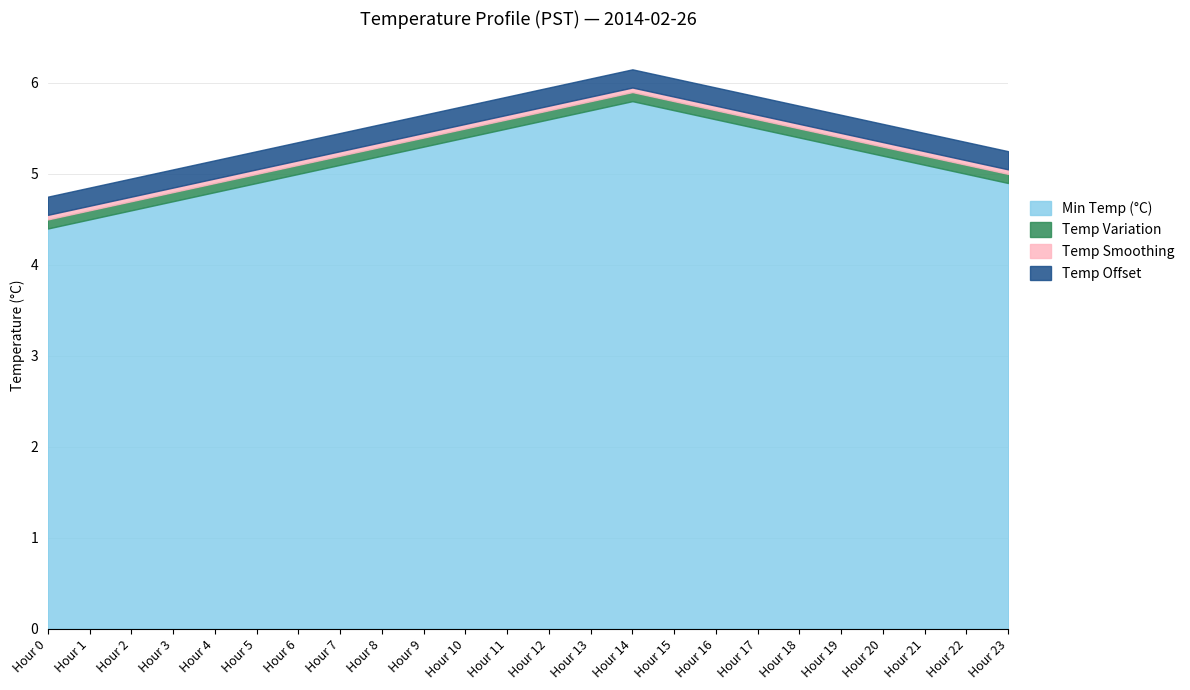

True or false: Min Temp (°C) and Temp Offset cross at least once.

False